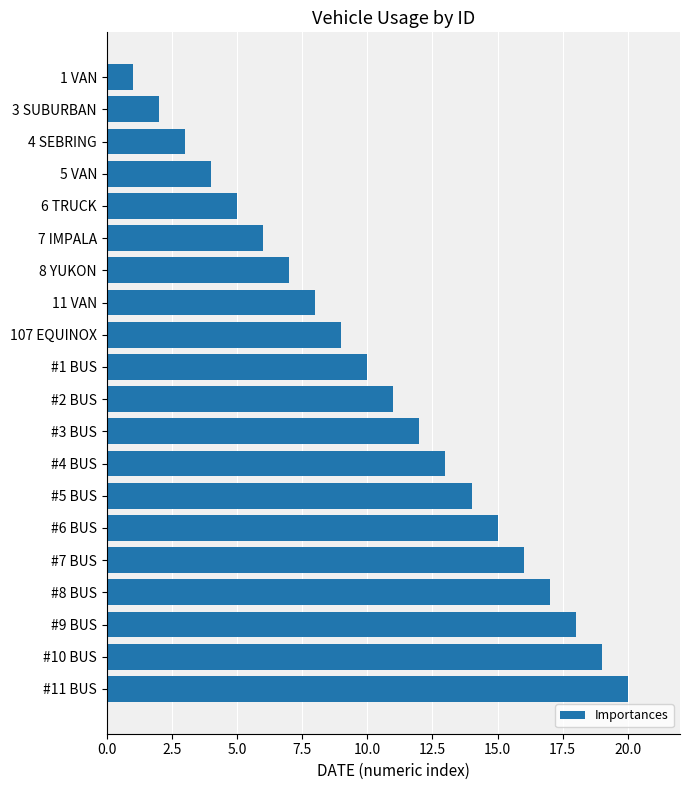

Which has a higher value, 3 SUBURBAN or #10 BUS?

#10 BUS